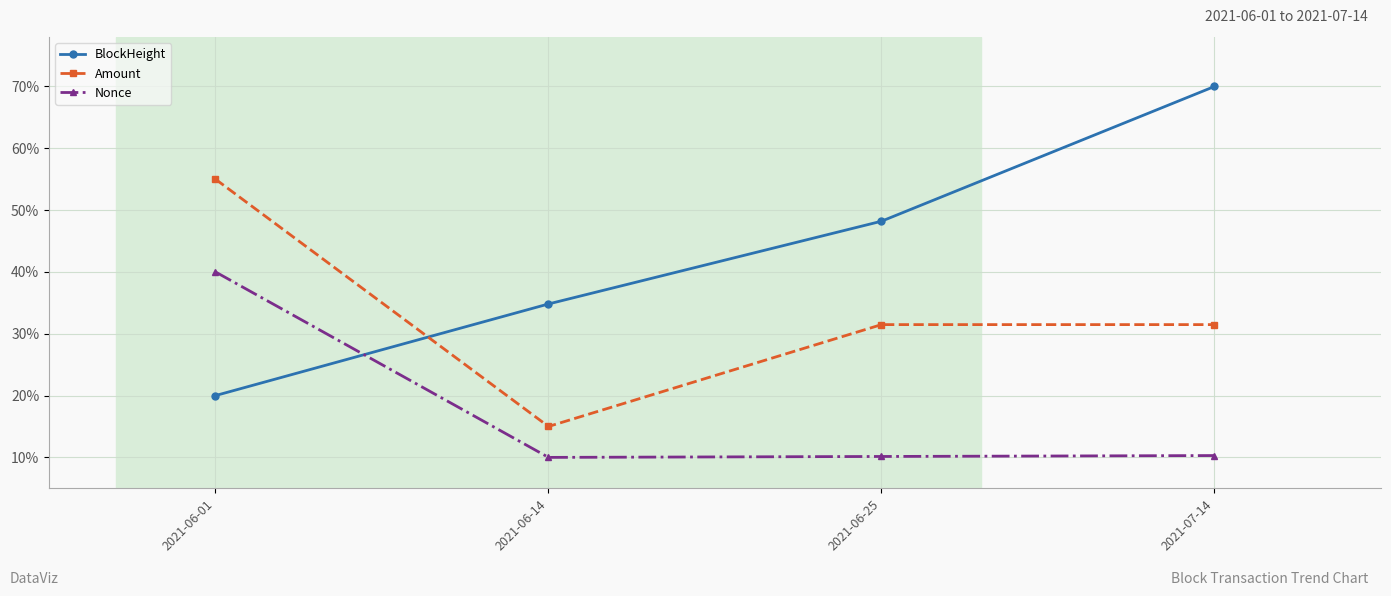

The Amount series shows 31.5 at 2021-06-25. True or false?

True